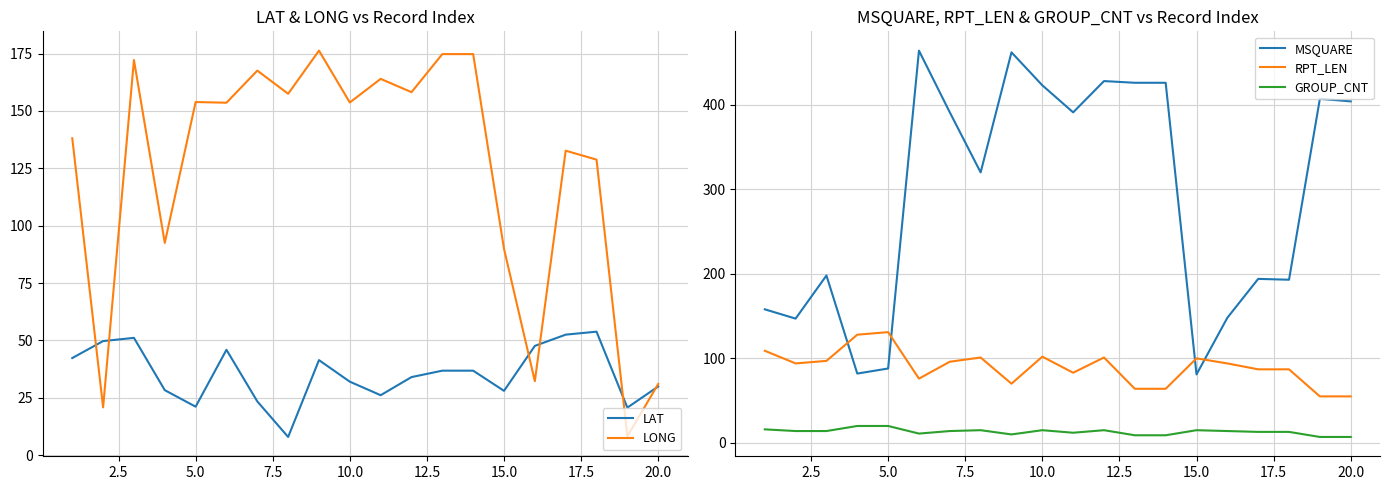

Does the chart display data point markers on the line(s)?

No